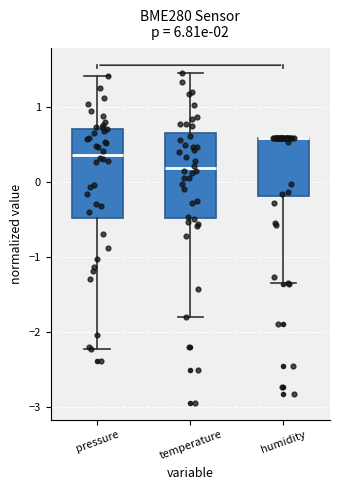

Reading left to right, read every box against the y-axis: the position of its median line, the range the box covers, and the ends of its whiskers. The values are not printed on the chart, so give them approximately, as read against the axis.

pressure: median 0.4, box -0.5 to 0.7, whiskers -2.2 to 1.4
temperature: median 0.2, box -0.5 to 0.6, whiskers -1.8 to 1.4
humidity: median 0.6 (drawn on the box's upper edge), box -0.2 to 0.6, whiskers -1.3 to 0.6